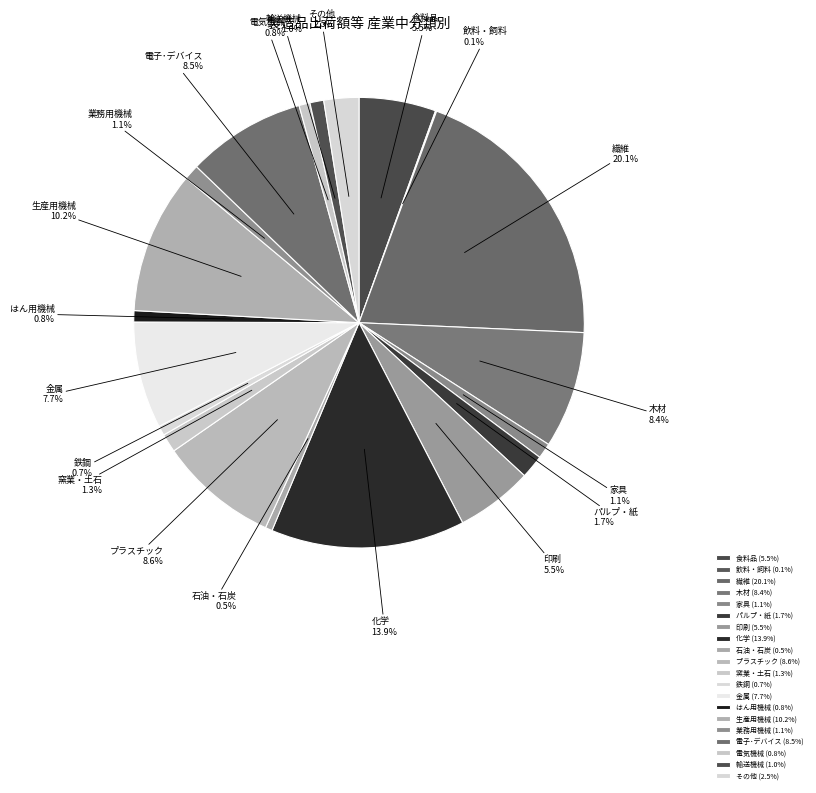

Does any single category account for the majority?

No